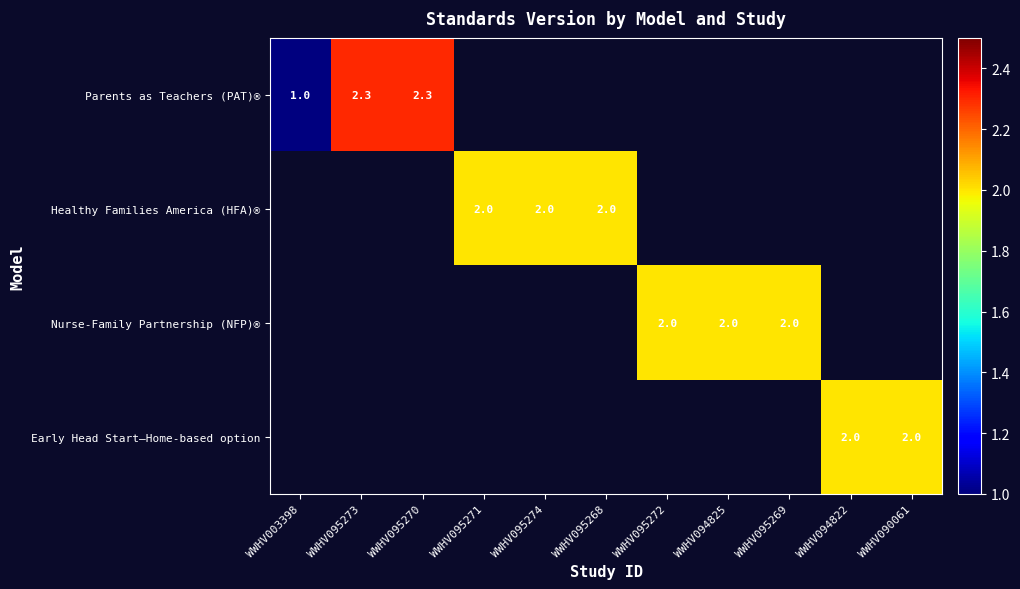

The value of Nurse-Family Partnership (NFP)® at WWHV094825 is 2.0. True or false?

True